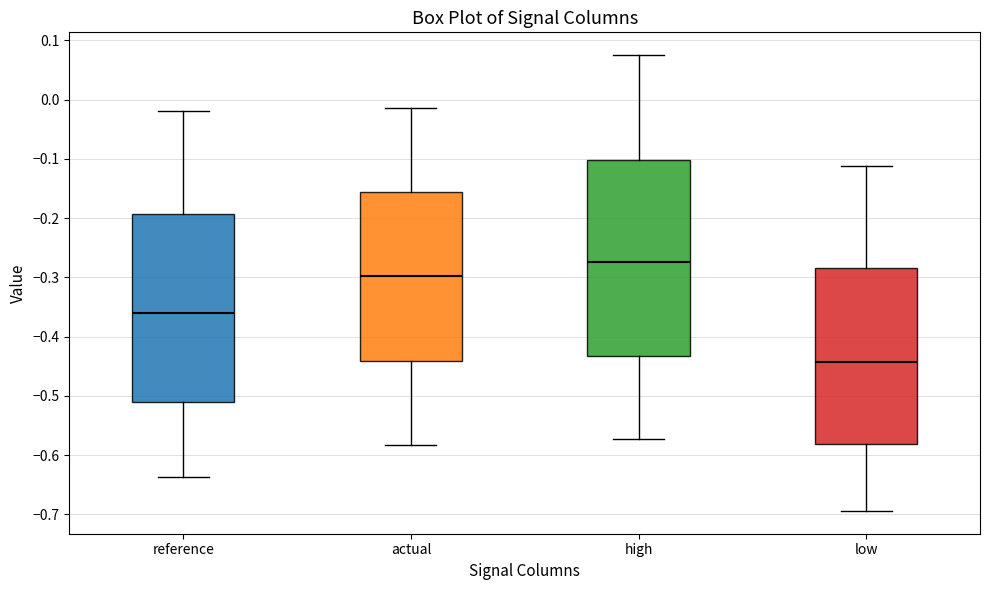

Which box is the tallest, from its lower edge to its upper edge?

high